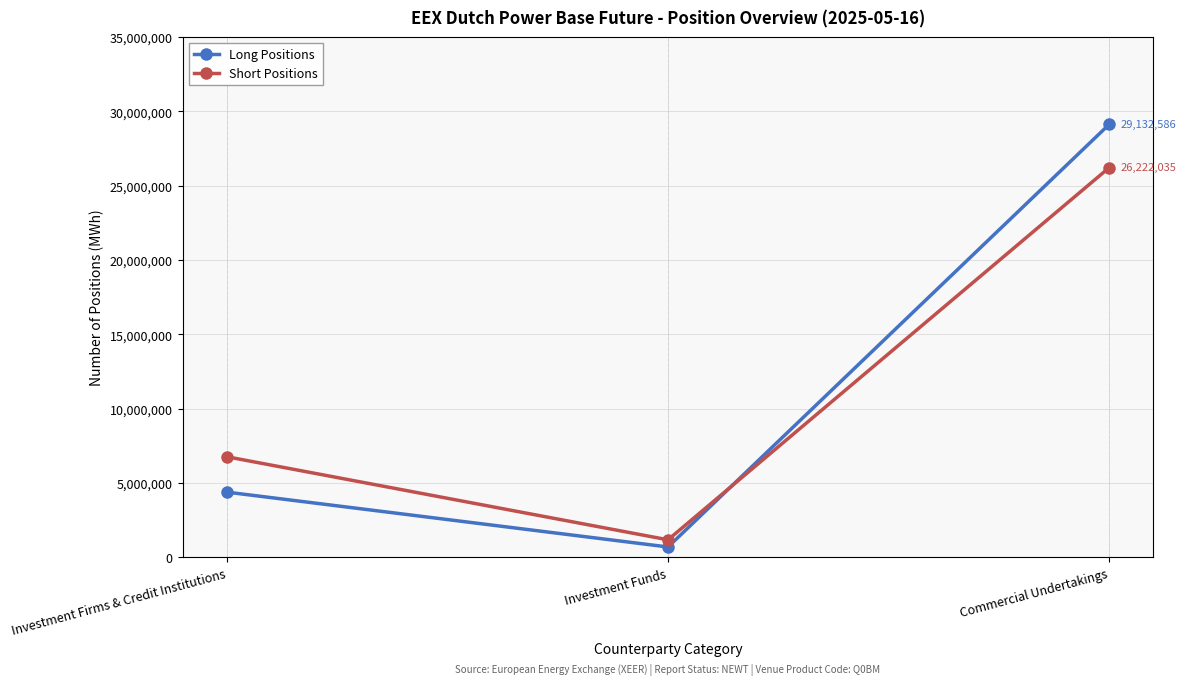

What is the difference between the maximum and minimum values in the Long Positions series?

28426064